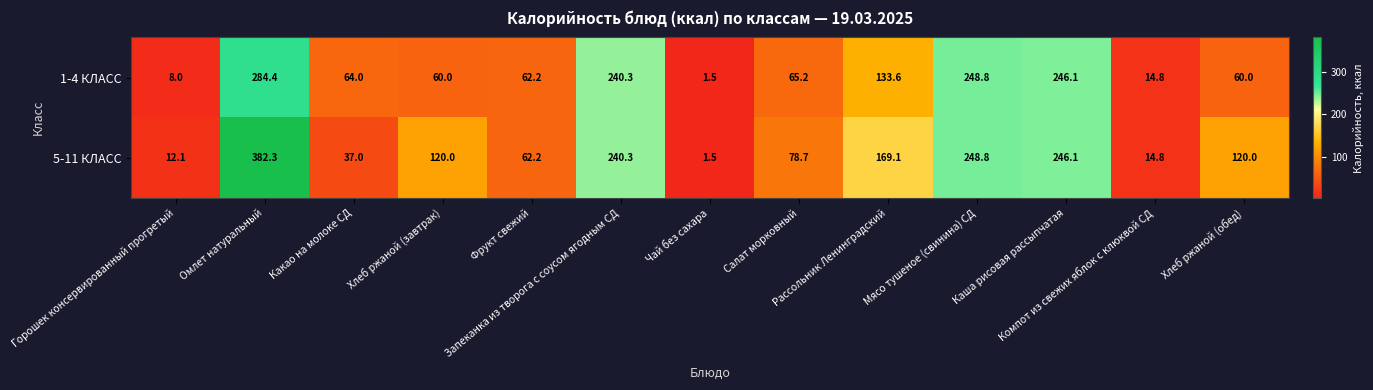

Which label corresponds to the smallest value in the chart?

Чай без сахара